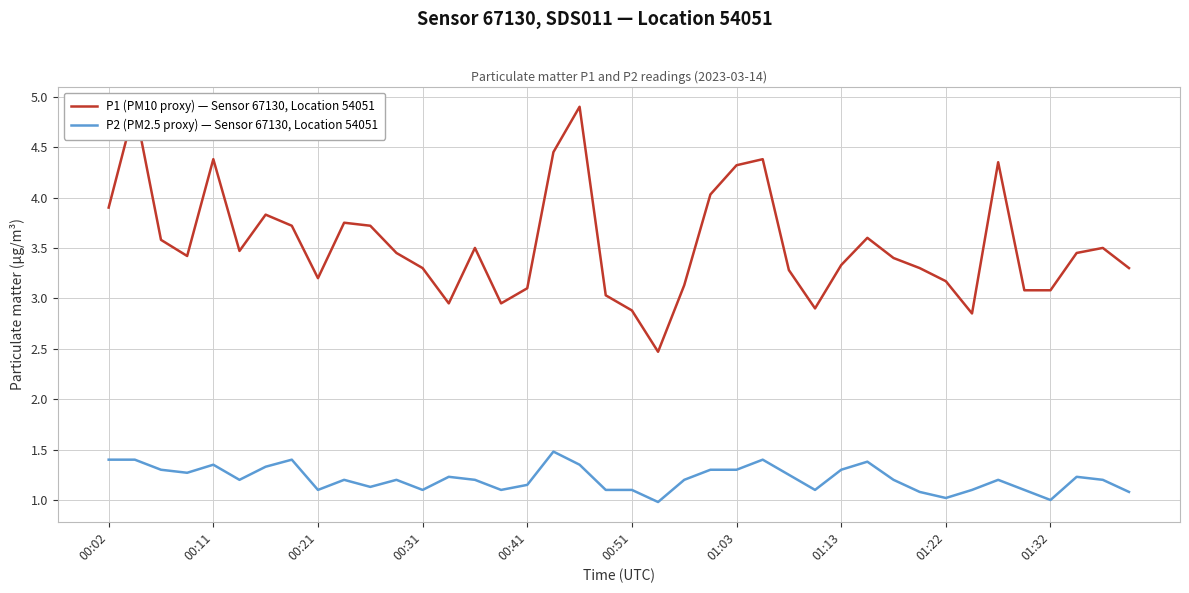

What is the difference between the maximum and second lowest values in the P1 (PM10 proxy) — Sensor 67130, Location 54051 series?

2.1